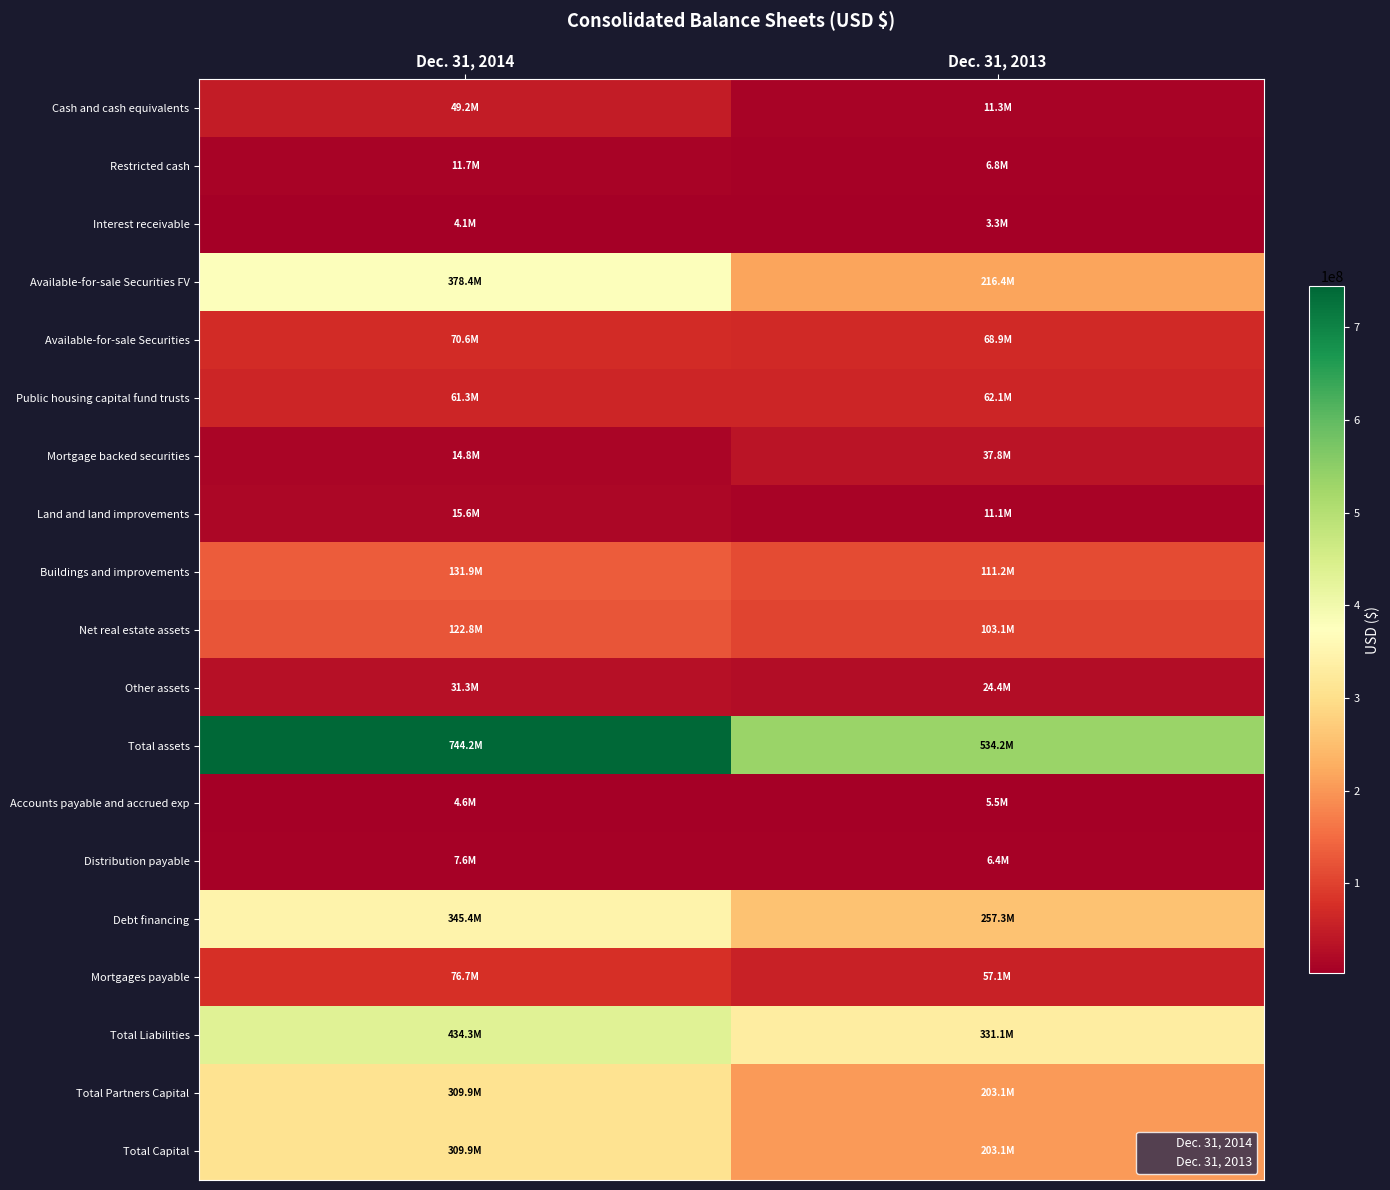

At which label does Total Capital reach its minimum?

Dec. 31, 2013